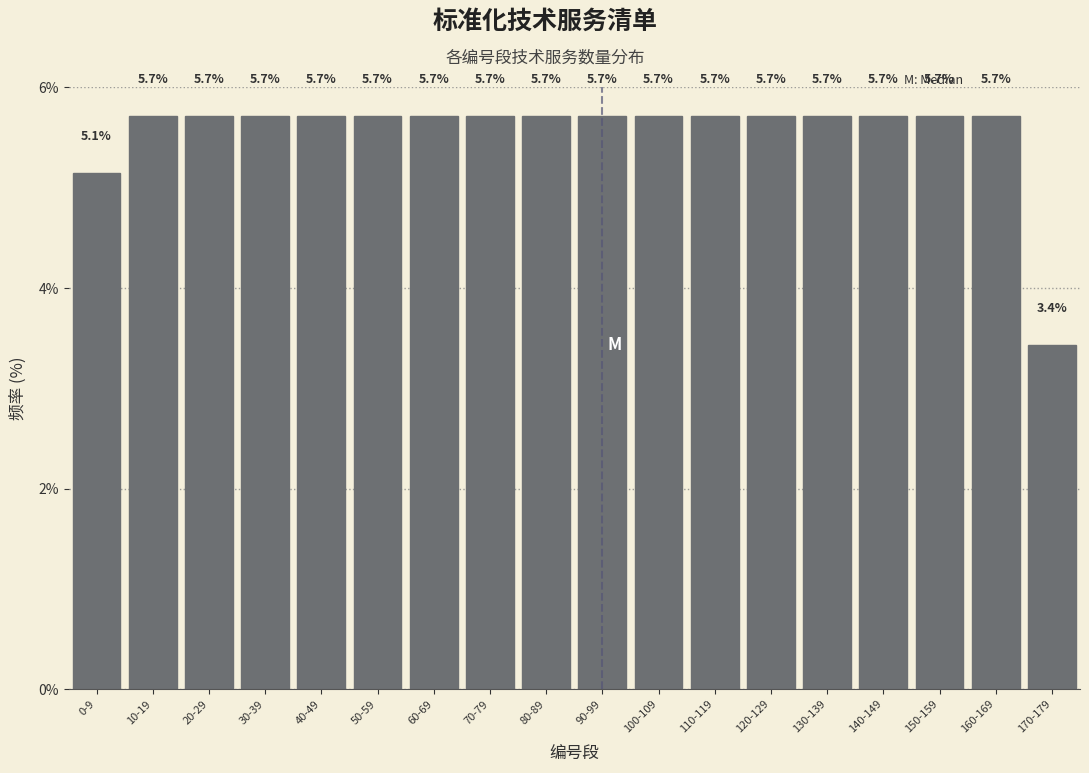

Reading left to right, what are all the values shown in this chart?

5.1	5.7	5.7	5.7	5.7	5.7	5.7	5.7	5.7	5.7	5.7	5.7	5.7	5.7	5.7	5.7	5.7	3.4